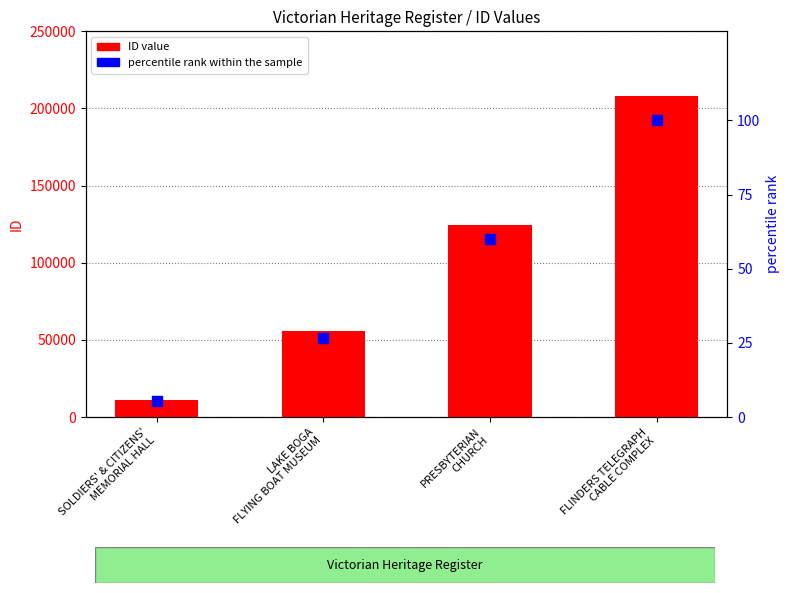

Which series reaches the maximum Y coordinate?

ID value